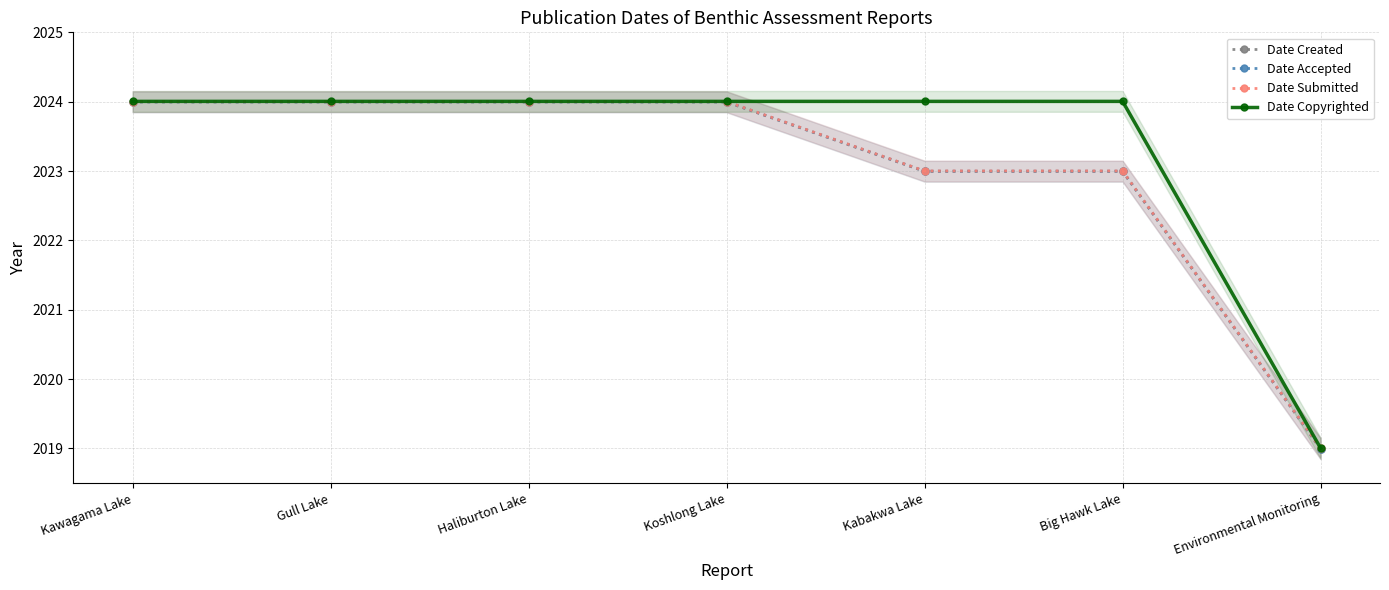

At which category does the chart reach its minimum across all series?

Environmental Monitoring